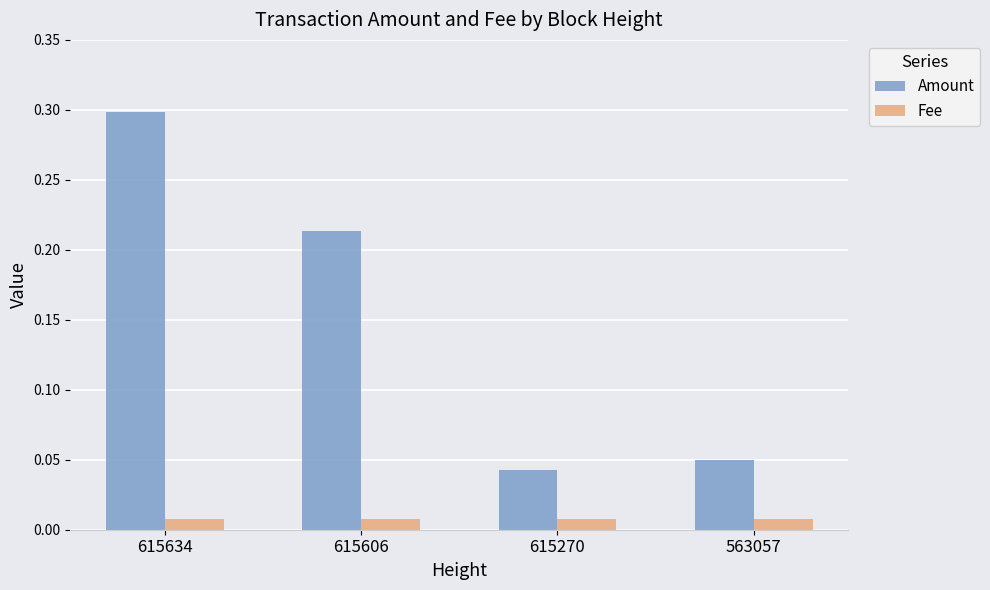

At which label is Amount closest to 0?

615270